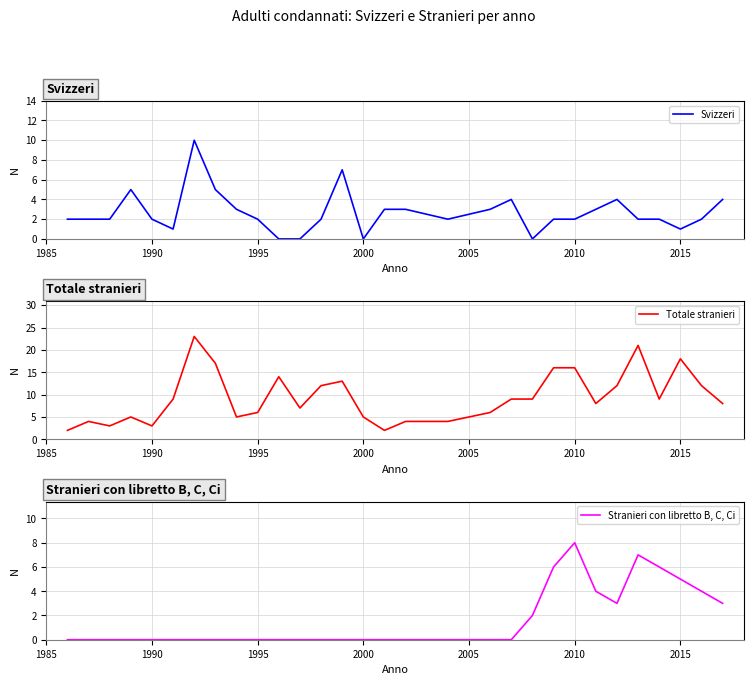

True or false: Totale stranieri and Stranieri con libretto B, C, Ci cross at least once.

False